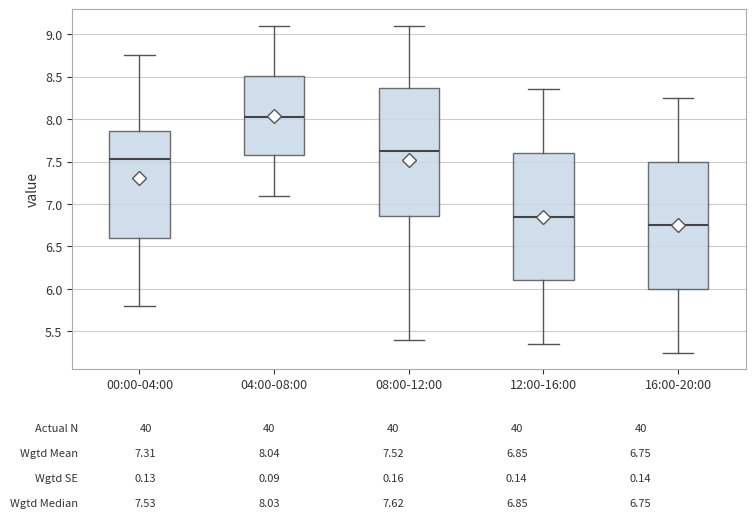

Reading left to right, transcribe this box plot: for each box, give where its median line is, the range the box spans, and where its two whiskers end, as read against the y-axis. The values are not printed on the chart, so give them approximately, as read against the axis.

00:00-04:00: median 7.55, box 6.60 to 7.85, whiskers 5.80 to 8.75
04:00-08:00: median 8.05, box 7.60 to 8.50, whiskers 7.10 to 9.10
08:00-12:00: median 7.65, box 6.85 to 8.35, whiskers 5.40 to 9.10
12:00-16:00: median 6.85, box 6.10 to 7.60, whiskers 5.35 to 8.35
16:00-20:00: median 6.75, box 6.00 to 7.50, whiskers 5.25 to 8.25